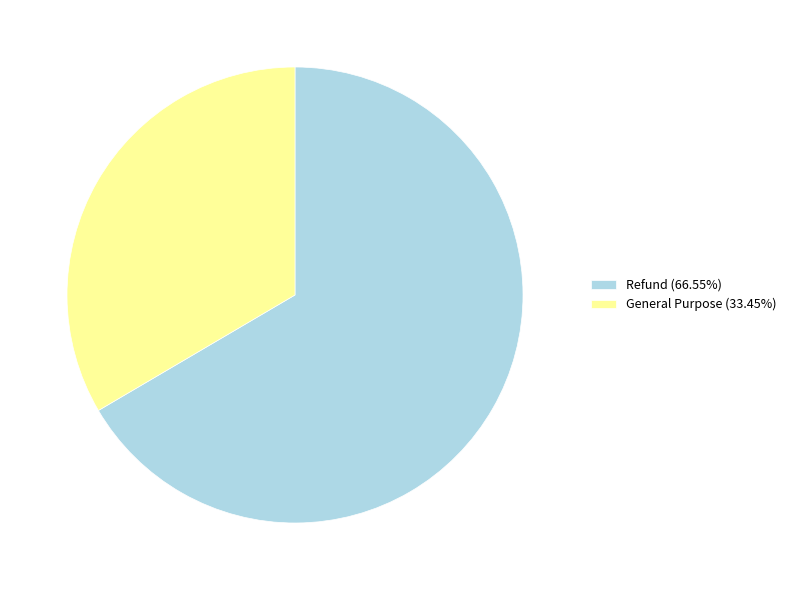

What is the ratio of the value at General Purpose to the value at Refund?

0.5